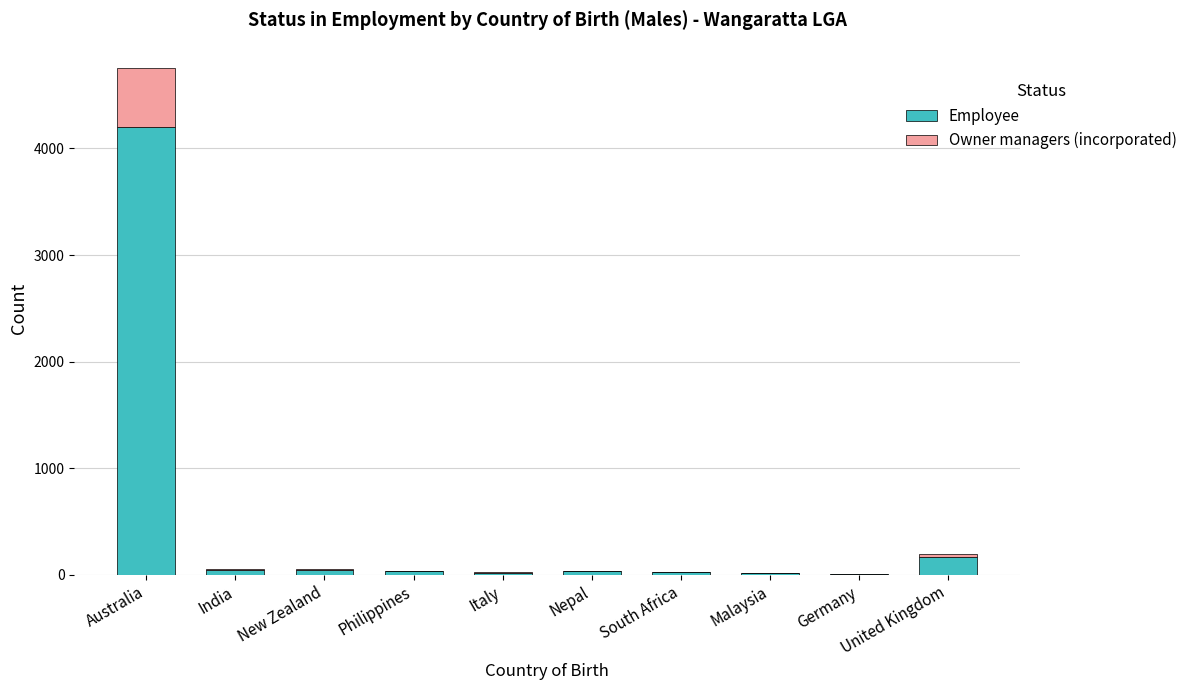

At which category is the sum across all series the highest?

Australia